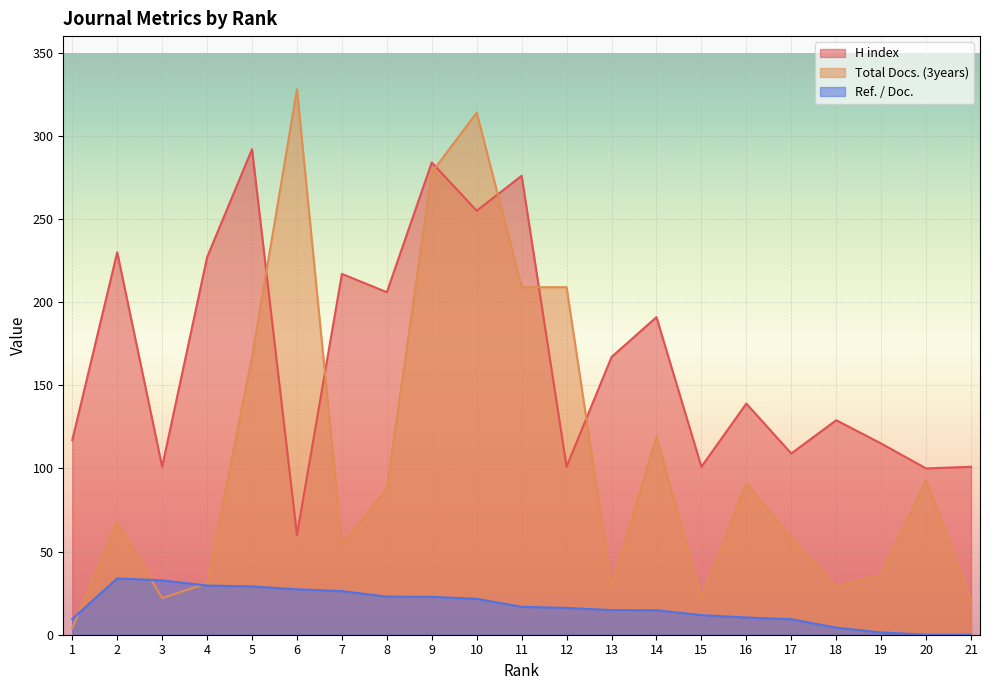

What is the spread (max minus min) of values at 14?

176.3